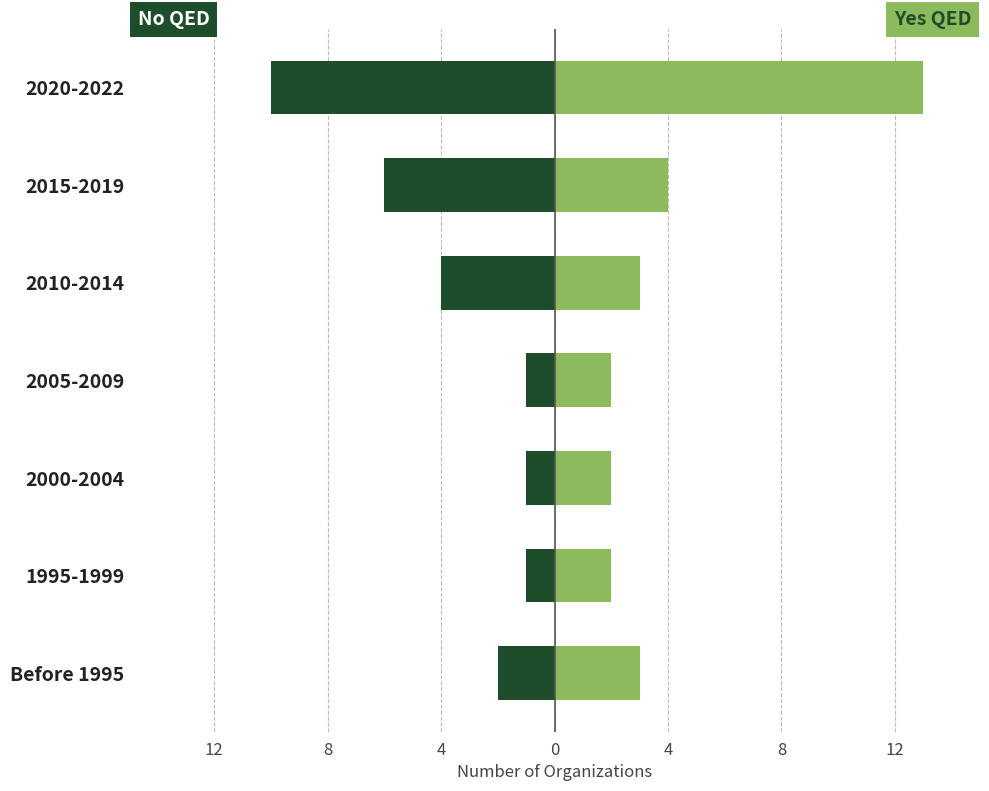

Rank the series by their average value, from highest to lowest.

Yes QED Study, No QED Study